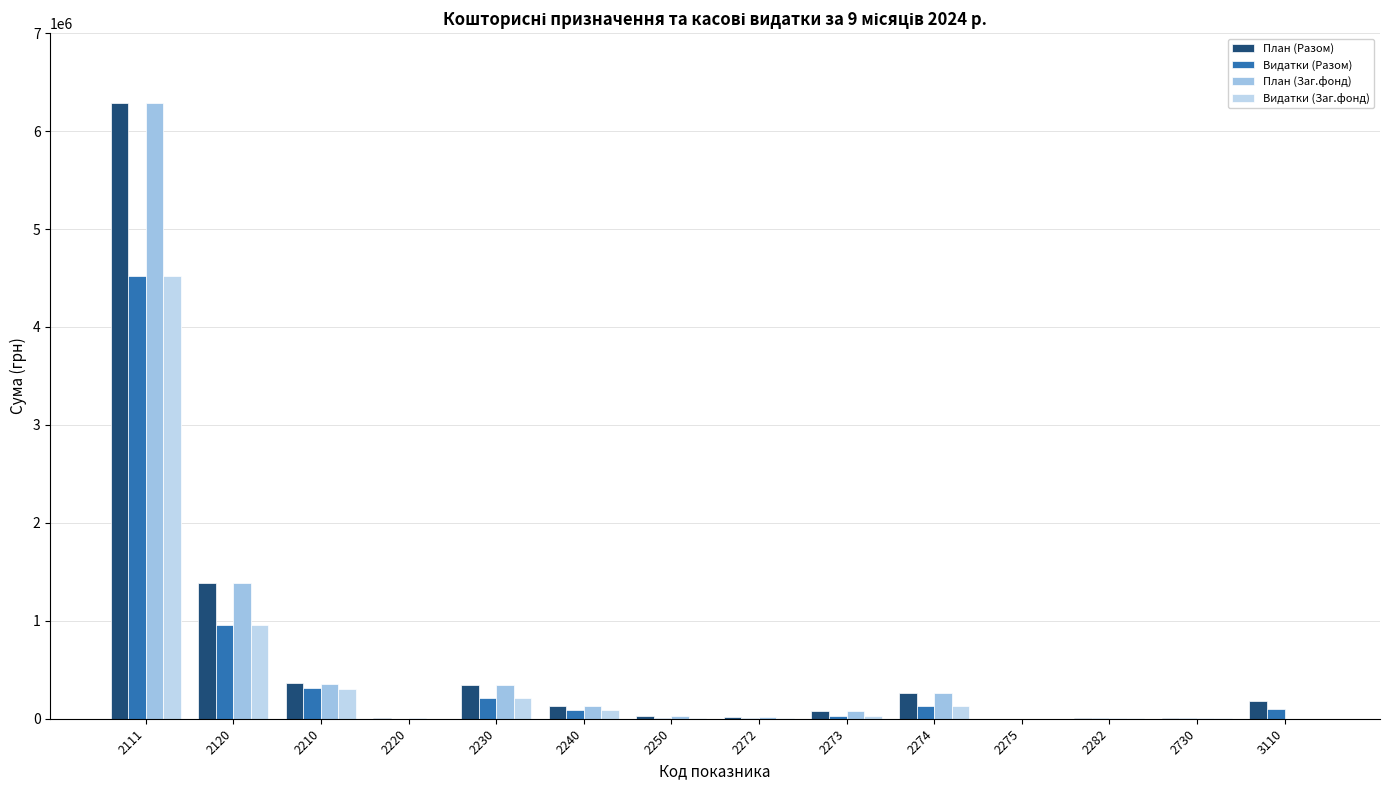

What is the difference between the Видатки (Разом) values at 2282 and 2111?

4508792.6